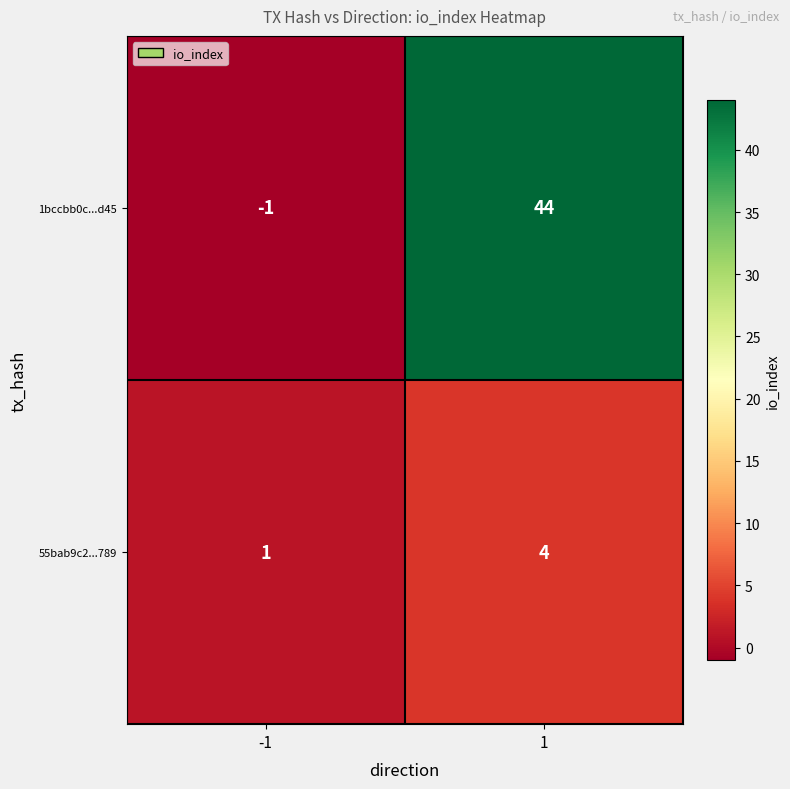

List the series in order of their peak value, lowest first.

55bab9c2...789, 1bccbb0c...d45